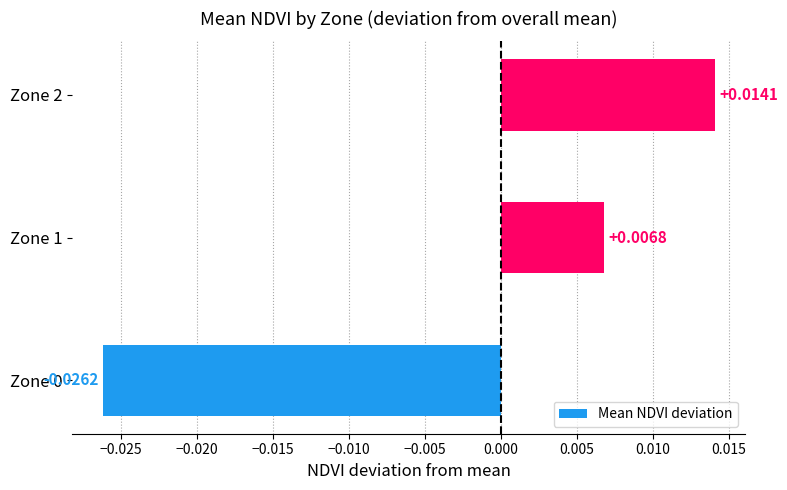

Are the bars grouped side by side (vs. stacked)?

No